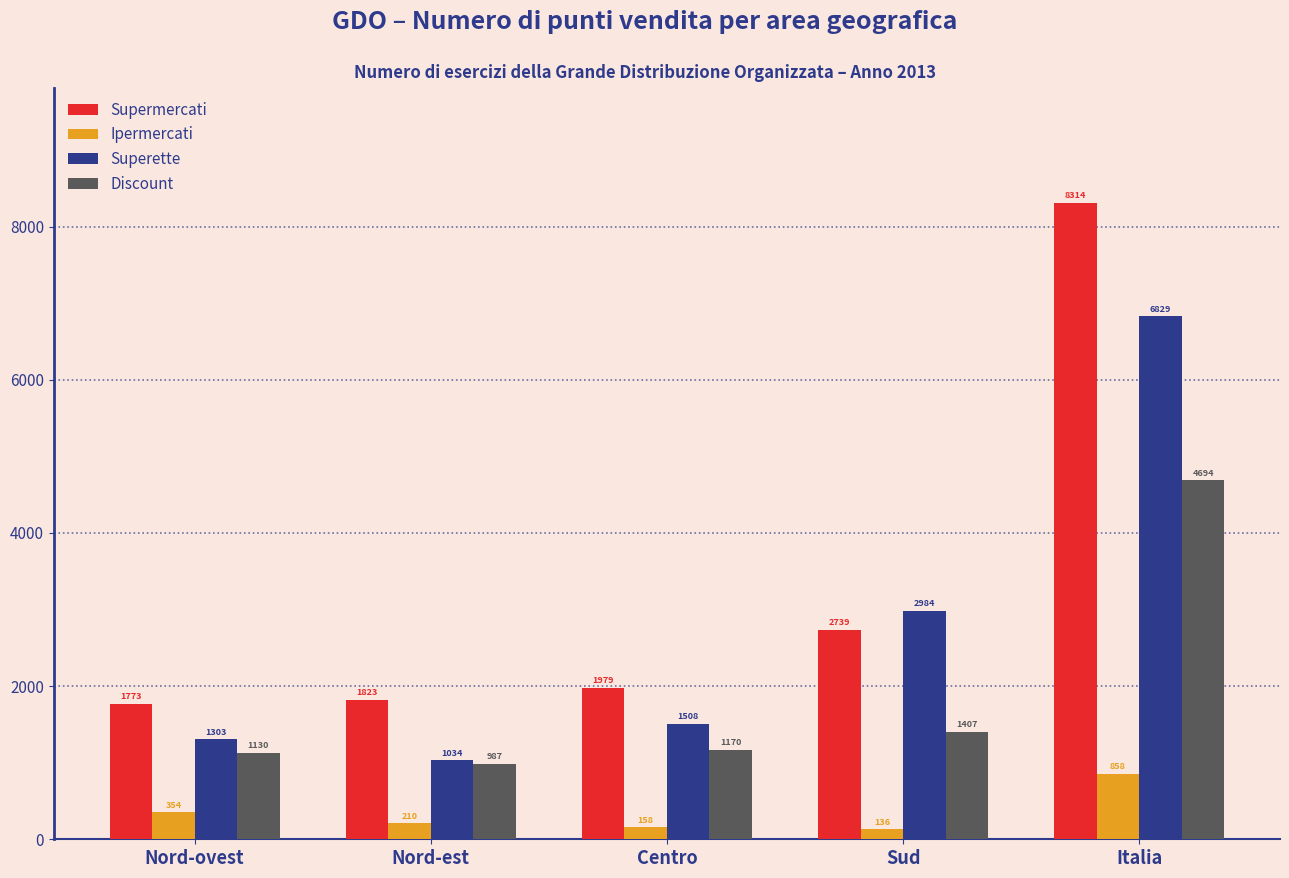

Reading right to left, list all the values displayed in this chart.

Supermercati: Italia=8314	Sud=2739	Centro=1979	Nord-est=1823	Nord-ovest=1773
Ipermercati: Italia=858	Sud=136	Centro=158	Nord-est=210	Nord-ovest=354
Superette: Italia=6829	Sud=2984	Centro=1508	Nord-est=1034	Nord-ovest=1303
Discount: Italia=4694	Sud=1407	Centro=1170	Nord-est=987	Nord-ovest=1130